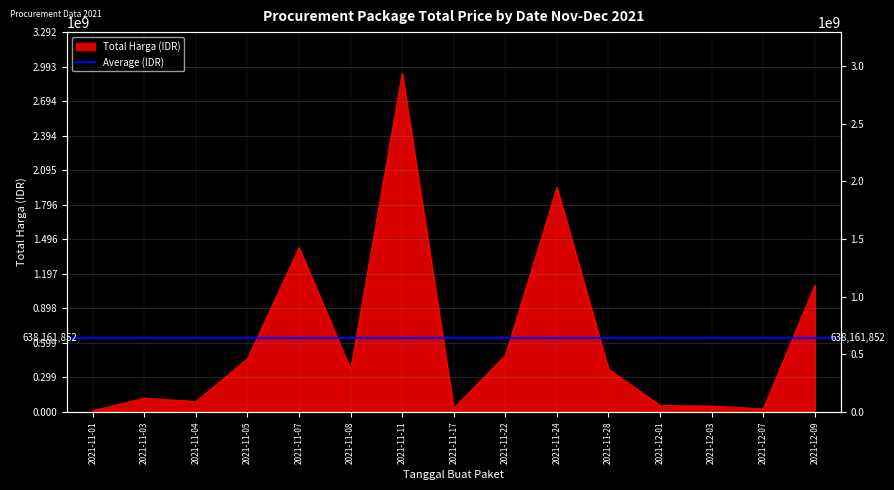

Approximately how many times larger is the value at 2021-11-01 compared to 2021-12-03?

0.2